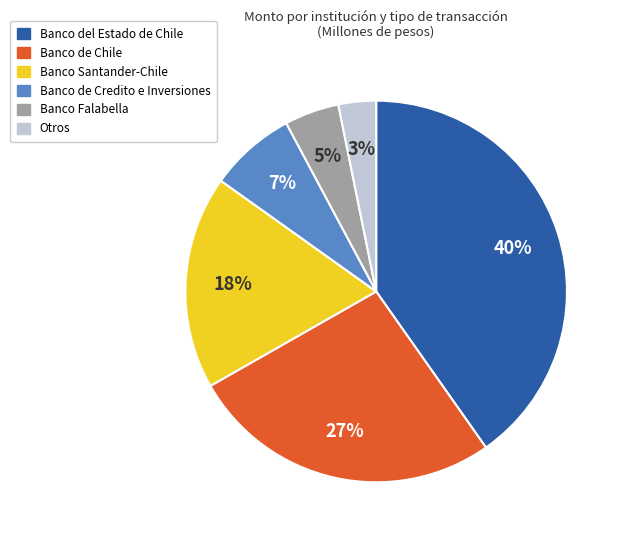

To the nearest percent, what is the difference between the largest and smallest slice percentages?

37%